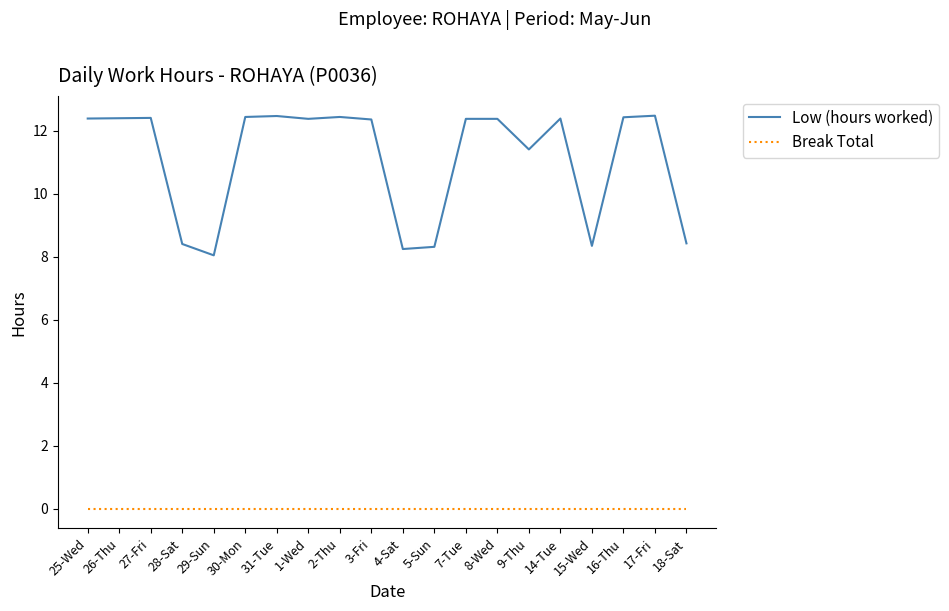

Rank the series by their maximum value, from highest to lowest.

Low (hours worked), Break Total